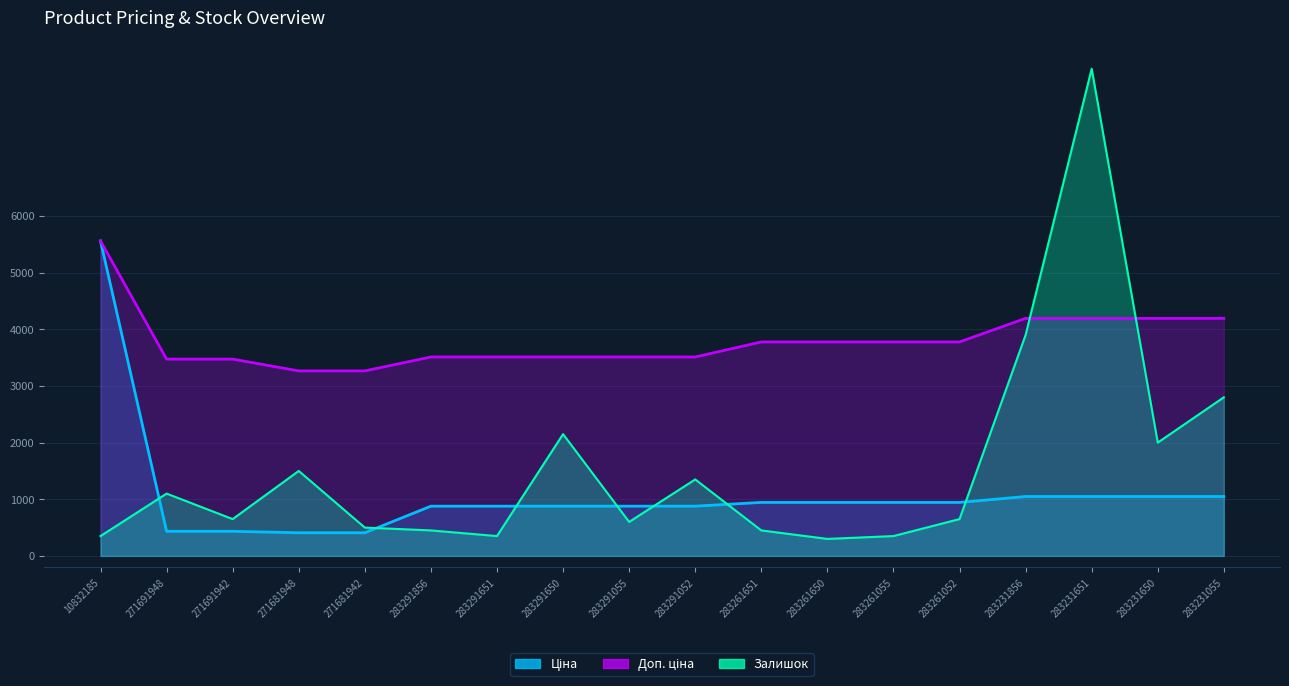

How many times do Залишок and Доп. ціна cross each other?

2